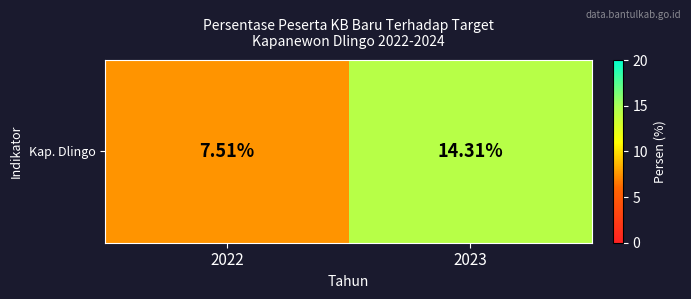

What is the sum of the values at 2023 and 2022?

21.8